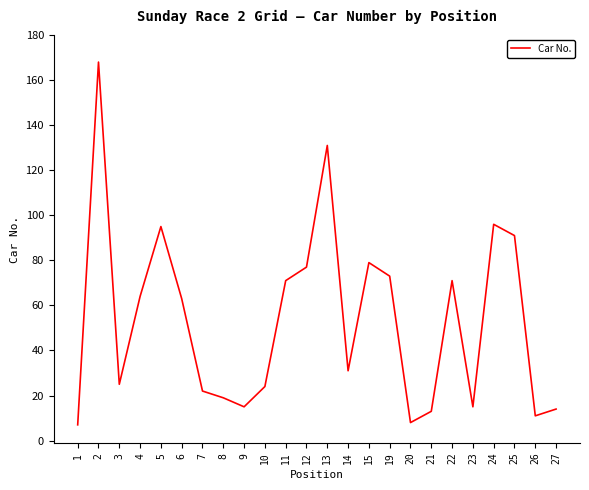

Read the value at 5, to the nearest 5.

95